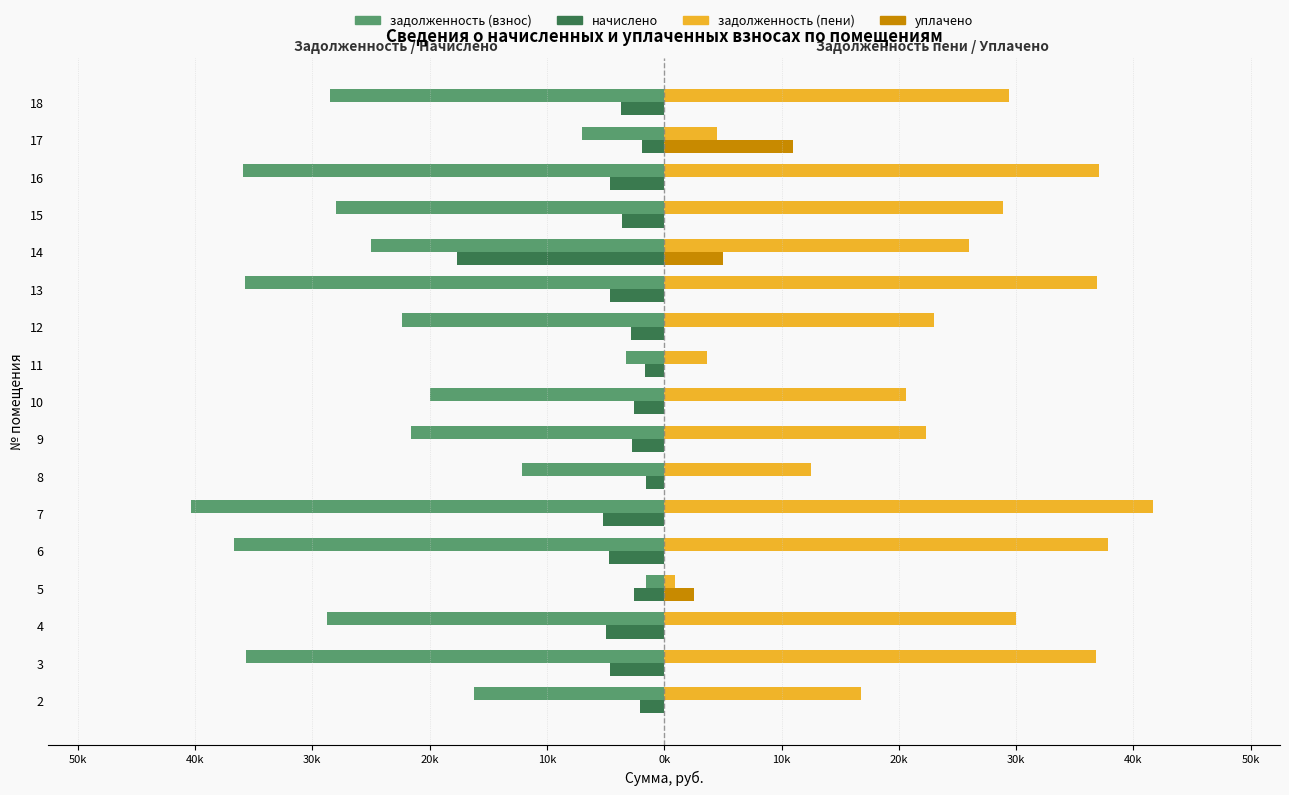

What are all the series names shown in the legend?

задолженность (взнос), начислено, задолженность (пени), уплачено